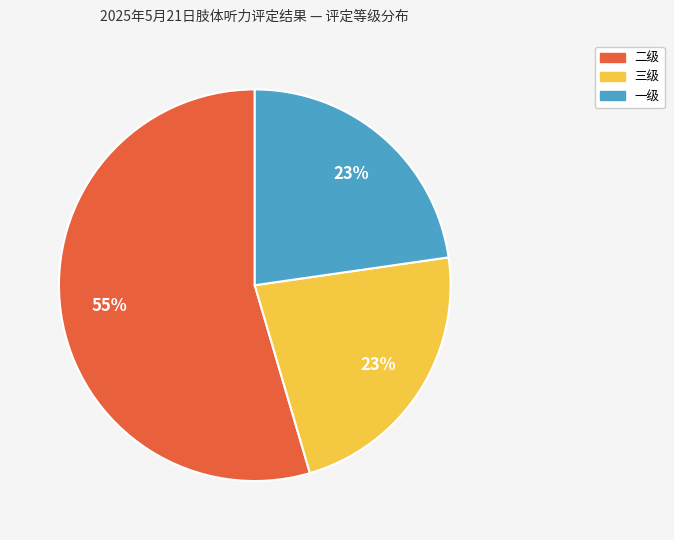

Which category has the biggest portion of the pie?

二级